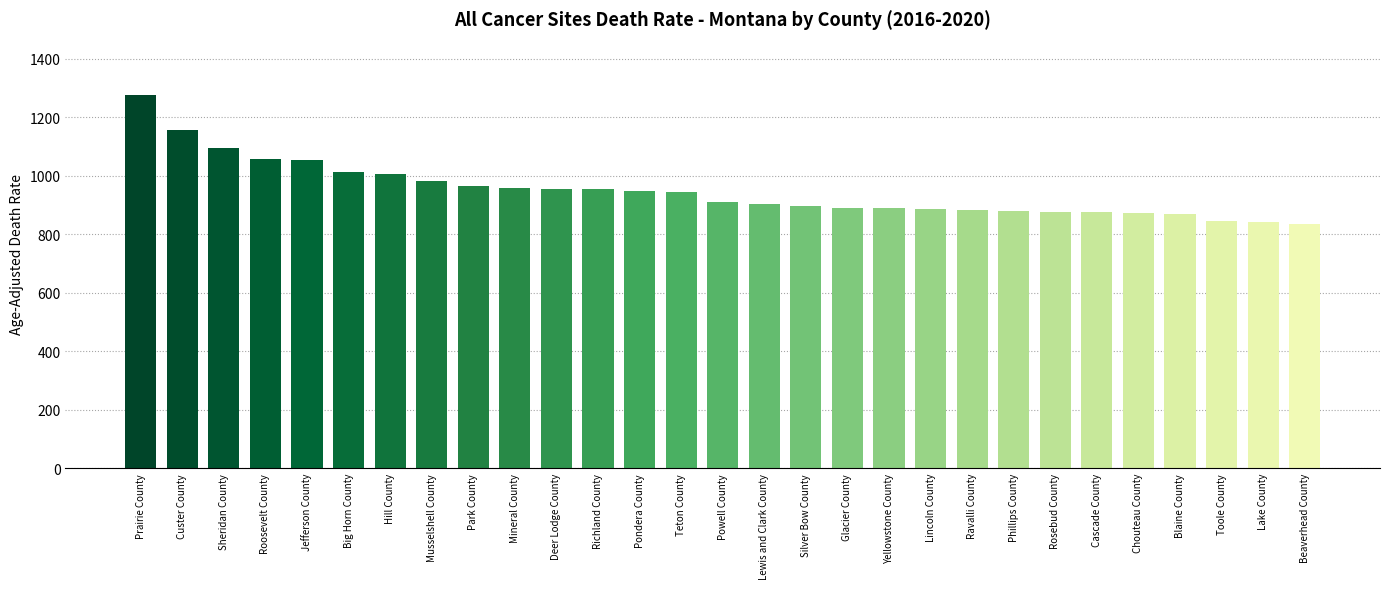

What value does the data have at Phillips County?

879.9